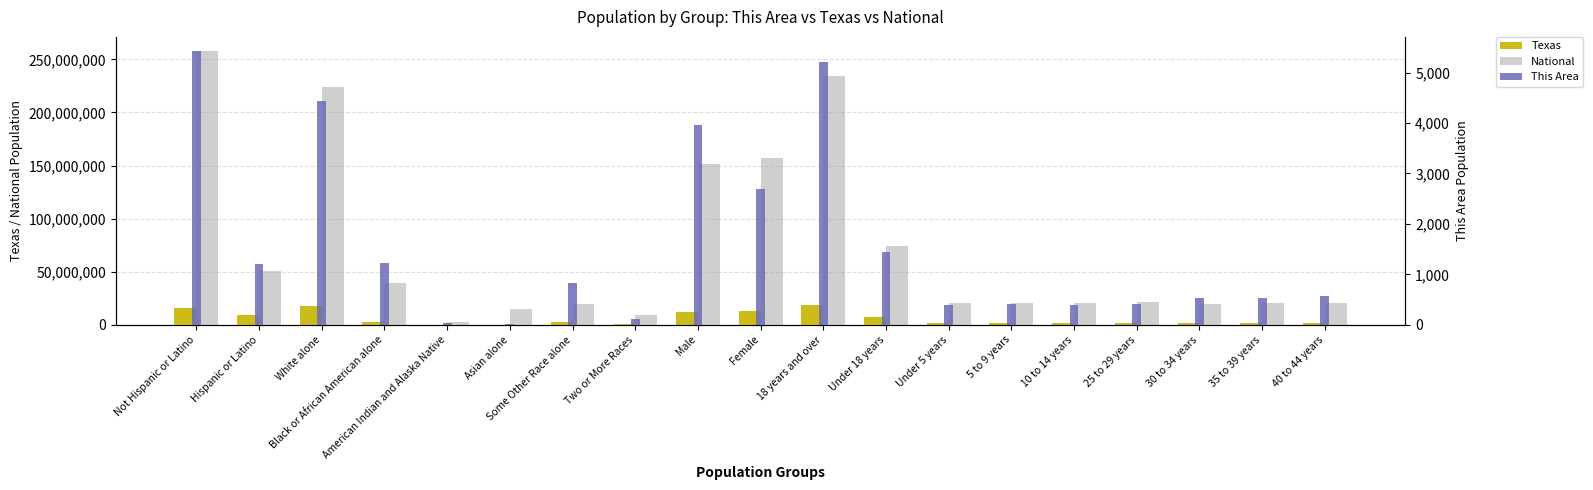

Reading left to right, list all the values displayed in this chart.

Texas: Not Hispanic or Latino=15684640	Hispanic or Latino=9460921	White alone=17701552	Black or African American alone=2979598	American Indian and Alaska Native=170972	Asian alone=596	Some Other Race alone=2628186	Two or More Races=679001	Male=12472280	Female=12673281	18 years and over=18279737	Under 18 years=6865824	Under 5 years=1928473	5 to 9 years=1928234	10 to 14 years=1881883	25 to 29 years=1853039	30 to 34 years=1760434	35 to 39 years=1763587	40 to 44 years=1694795
National: Not Hispanic or Latino=258267944	Hispanic or Latino=50477594	White alone=223553265	Black or African American alone=38929319	American Indian and Alaska Native=2932248	Asian alone=14674252	Some Other Race alone=19107368	Two or More Races=9009073	Male=151781326	Female=156964212	18 years and over=234564071	Under 18 years=74181467	Under 5 years=20201362	5 to 9 years=20348657	10 to 14 years=20677194	25 to 29 years=21101849	30 to 34 years=19962099	35 to 39 years=20179642	40 to 44 years=20890964
This Area: Not Hispanic or Latino=5435	Hispanic or Latino=1209	White alone=4441	Black or African American alone=1222	American Indian and Alaska Native=42	Asian alone=9	Some Other Race alone=820	Two or More Races=110	Male=3954	Female=2690	18 years and over=5201	Under 18 years=1443	Under 5 years=392	5 to 9 years=418	10 to 14 years=397	25 to 29 years=414	30 to 34 years=532	35 to 39 years=527	40 to 44 years=571